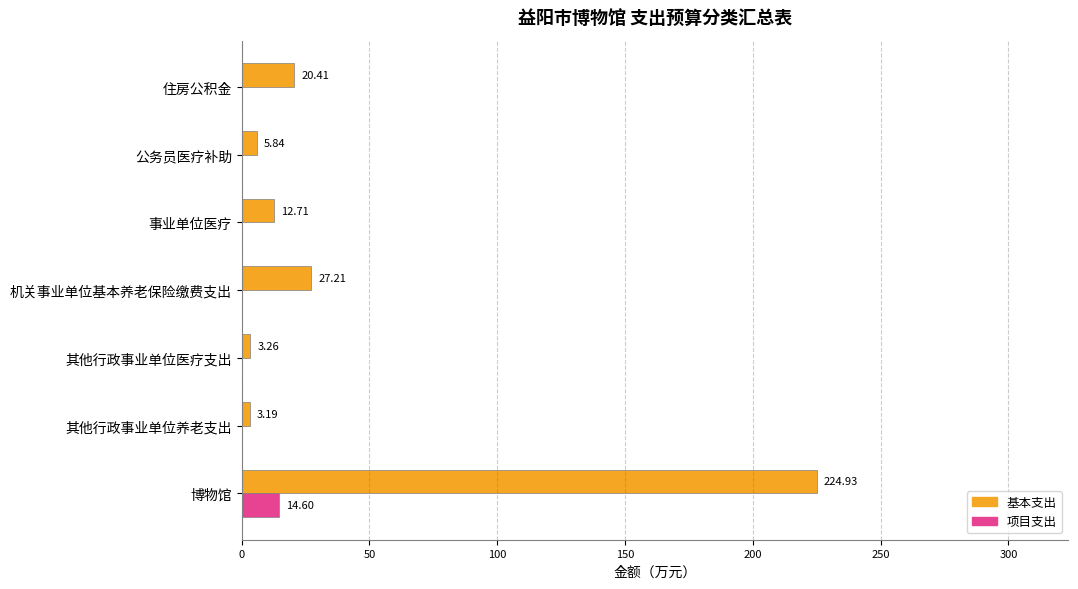

Is the value of 项目支出 at 事业单位医疗 greater than the value of 基本支出 at 其他行政事业单位养老支出?

No